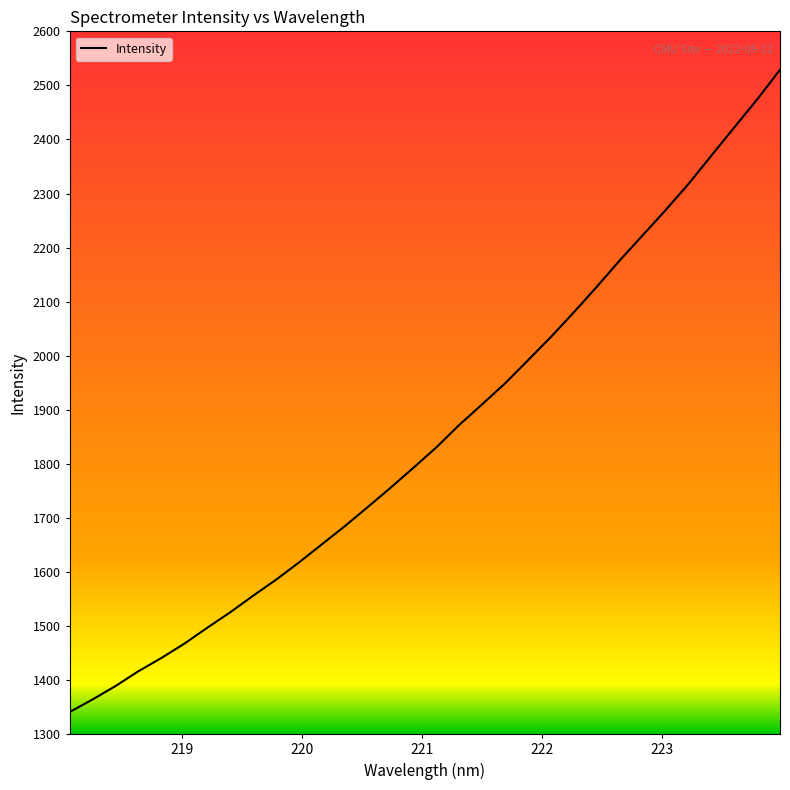

What is the greatest value displayed?

2528.9